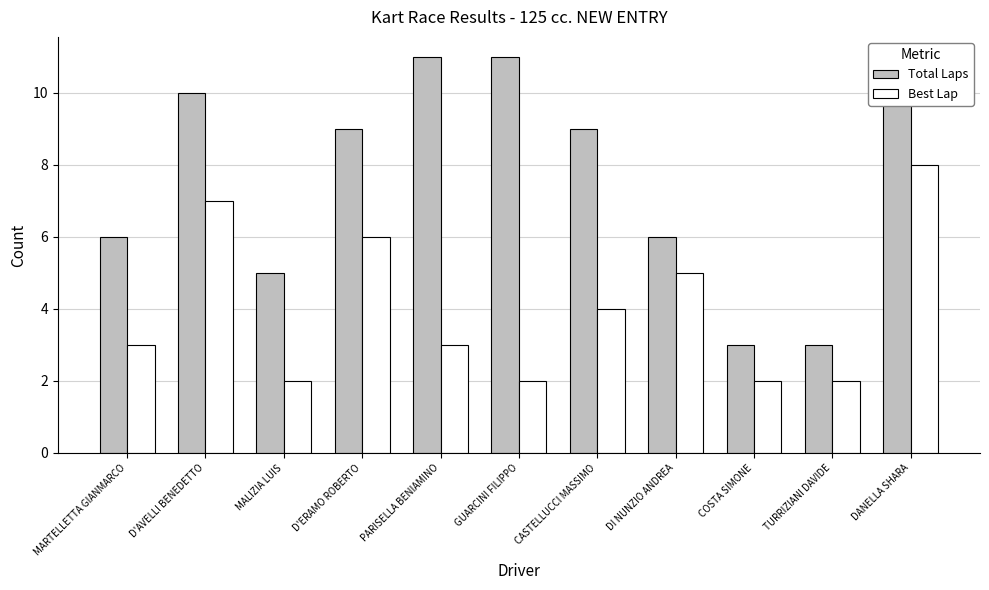

What is the difference between the second highest and second lowest values in the Best Lap series?

5